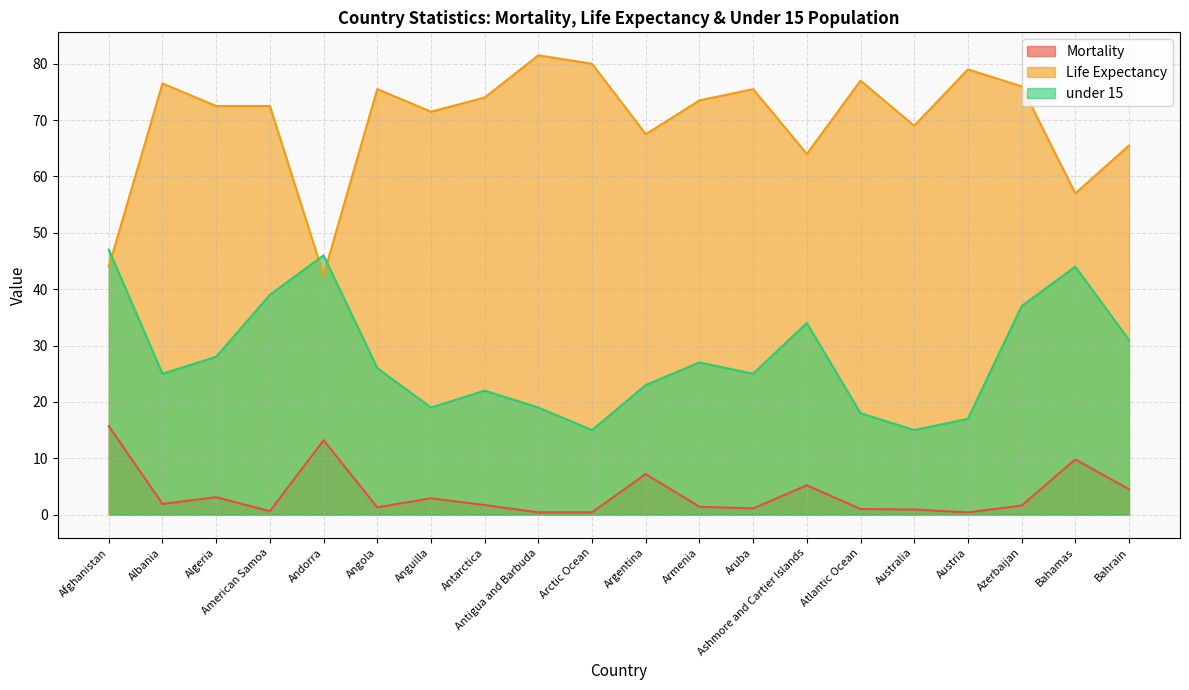

What is the greatest value displayed?

81.5